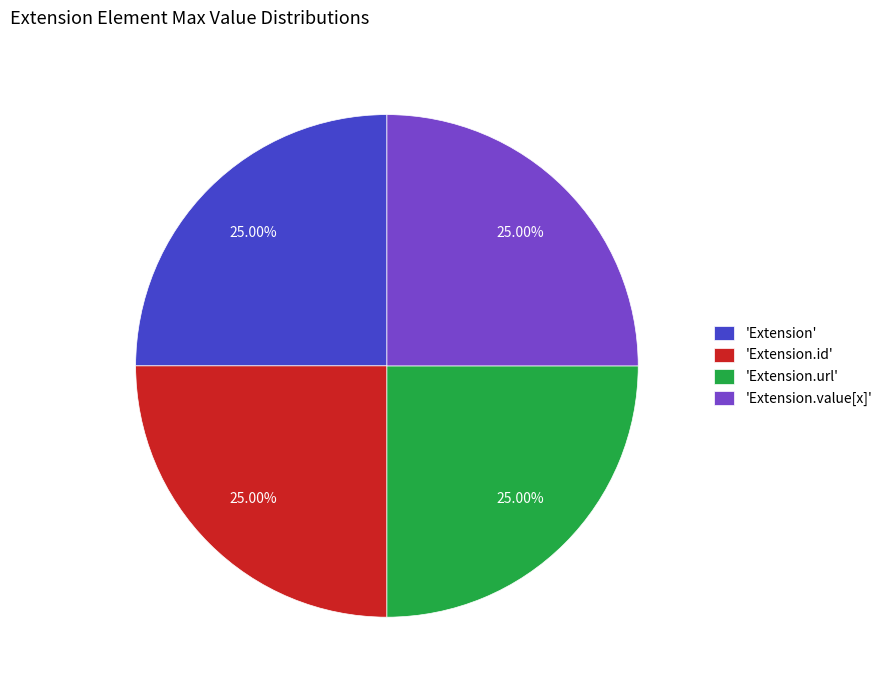

To the nearest percent, what is the difference between the largest and smallest slice percentages?

0%